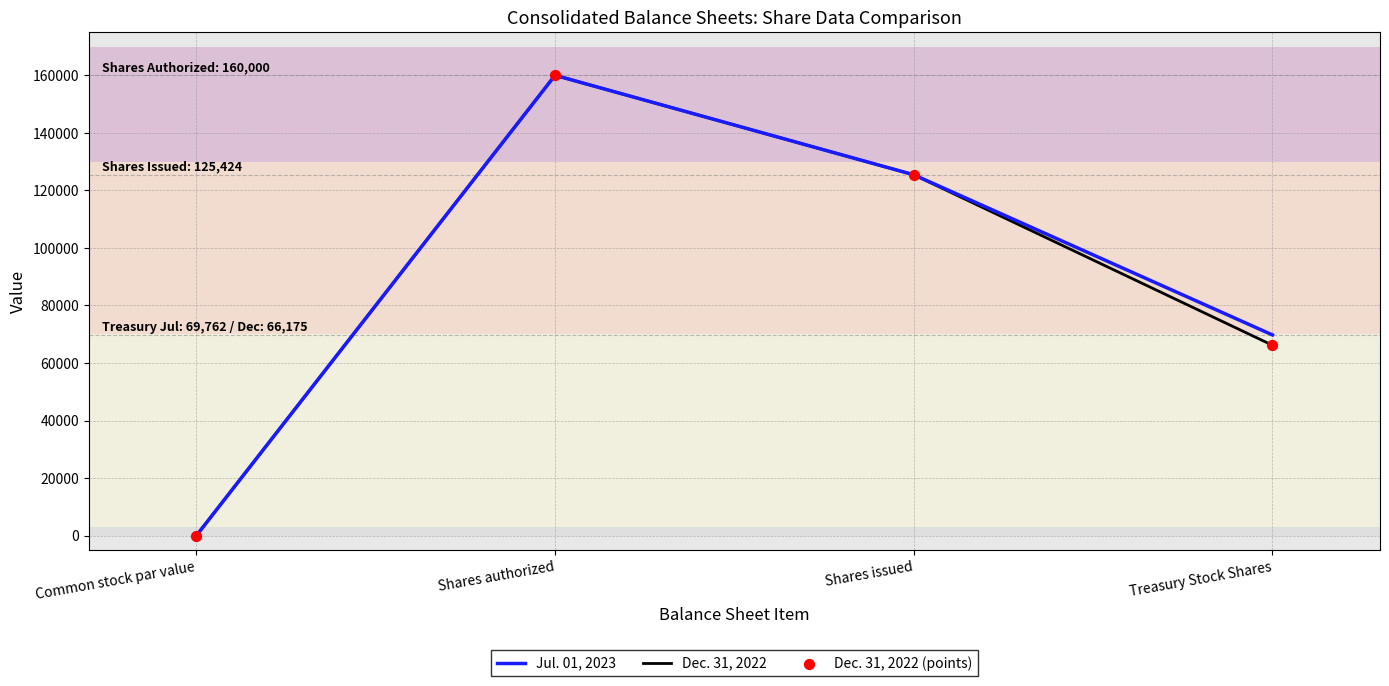

What is the total value across all series at Treasury Stock Shares?

135937